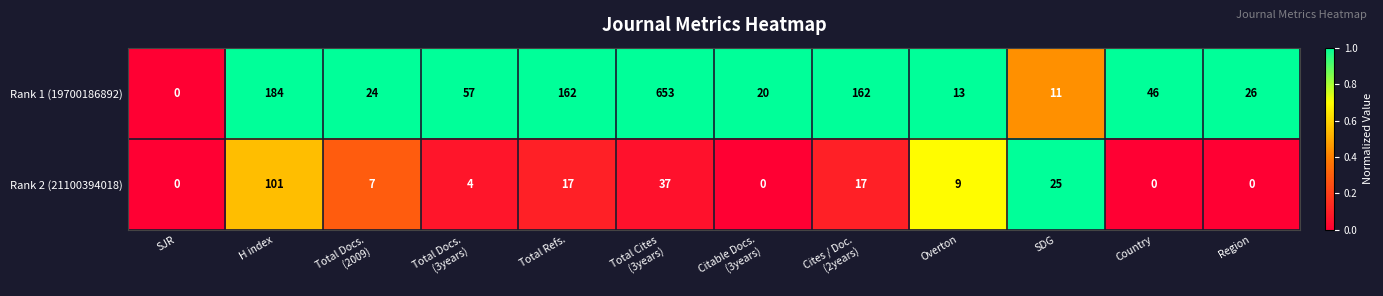

True or false: Rank 1 (19700186892) has a value of 11 at SDG.

True